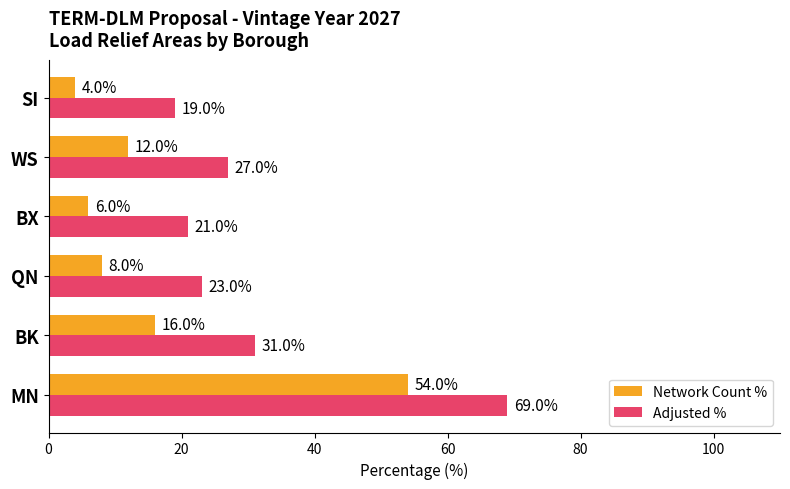

Which category has the highest value in the Network Count % series?

MN